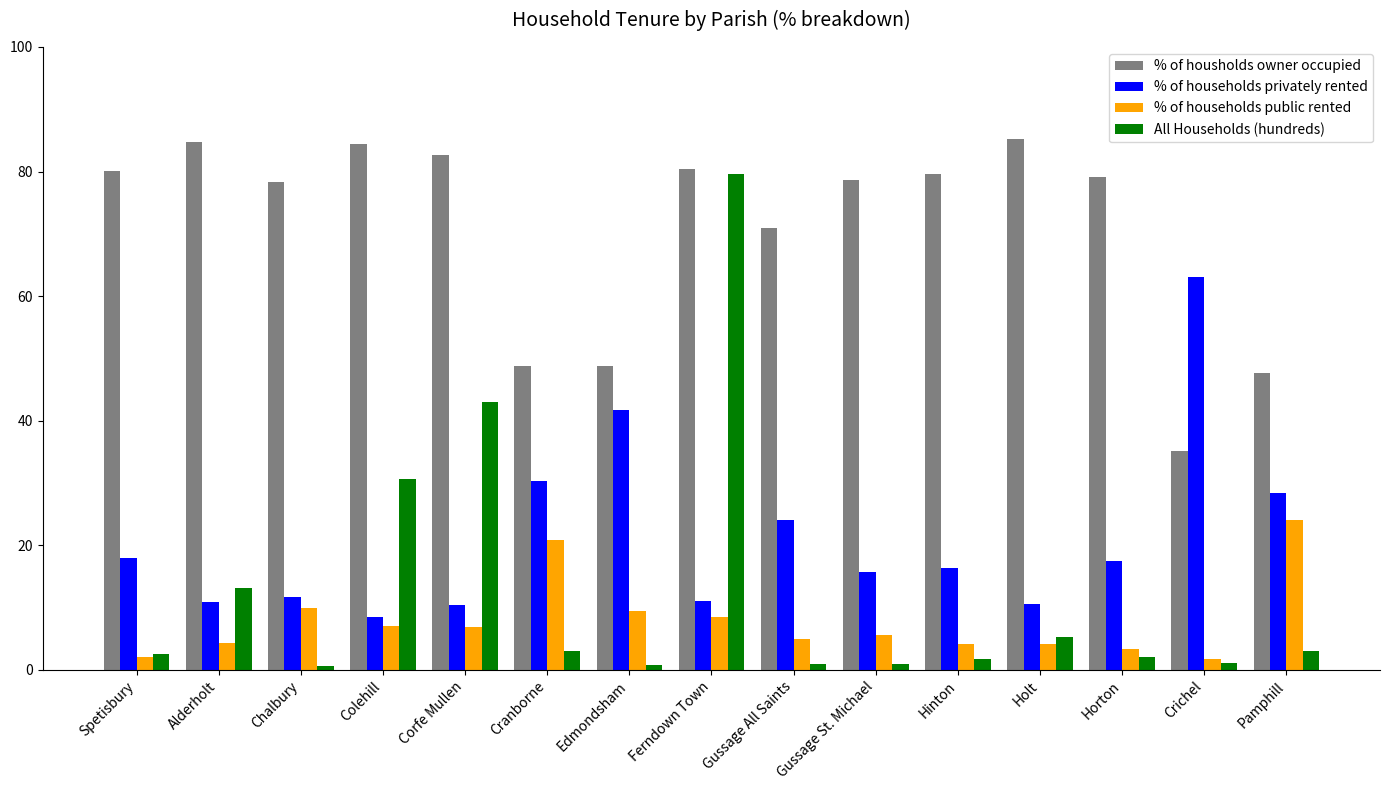

At Horton, list the series in order from smallest to largest.

All Households (hundreds), % of households public rented, % of households privately rented, % of housholds owner occupied